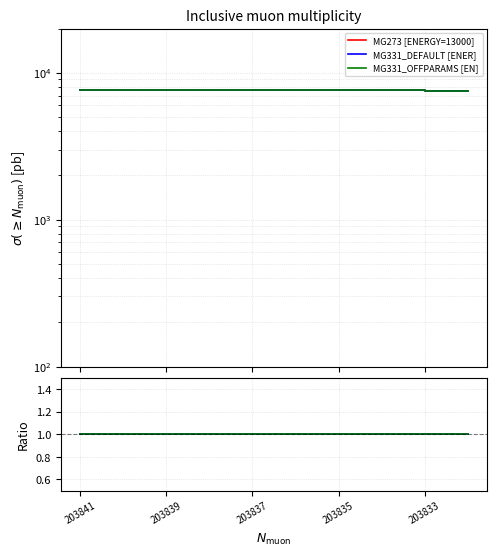

How many data points in MG331_DEFAULT [ENER] are above 7575?

4